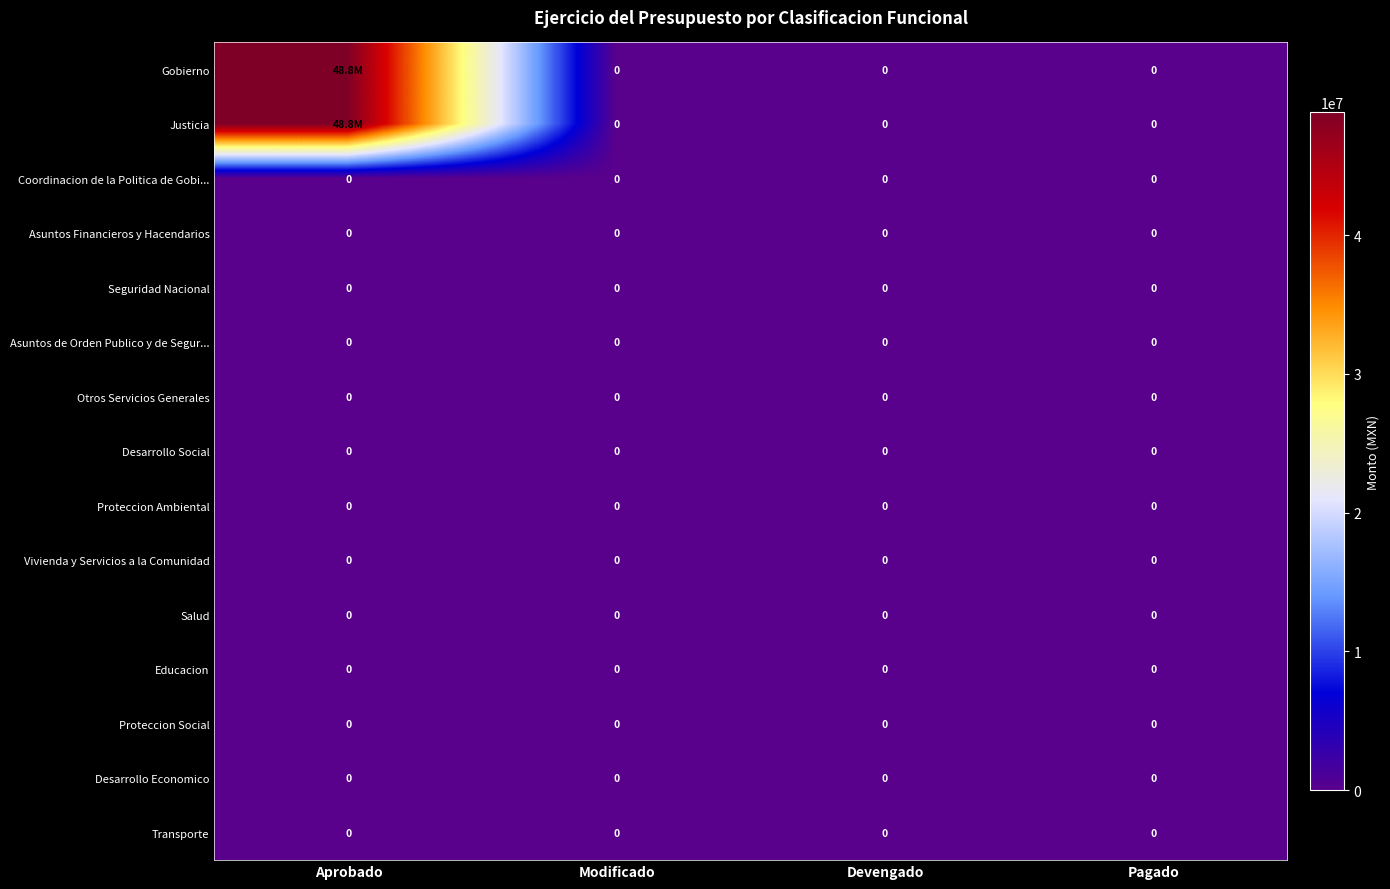

The value of Asuntos Financieros y Hacendarios at Devengado is 0. True or false?

True